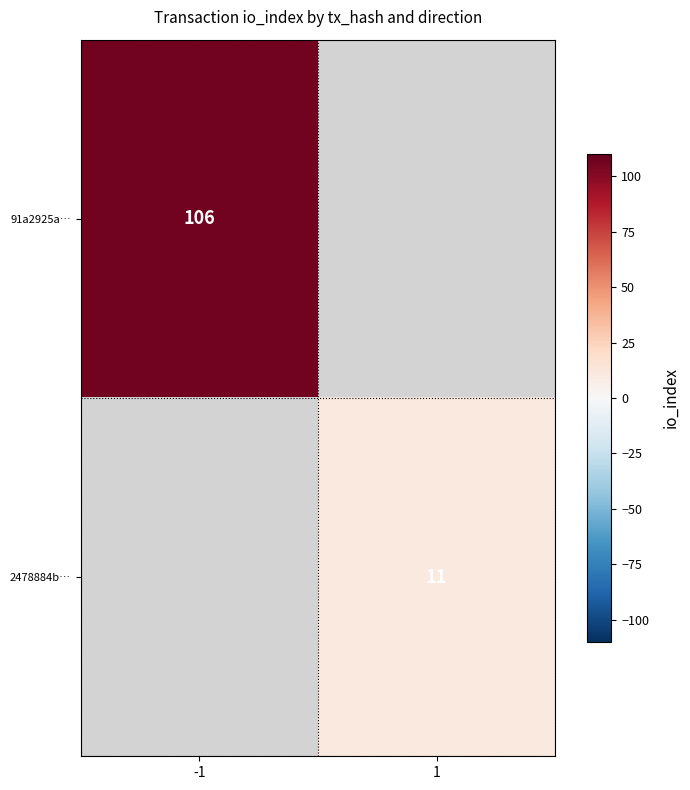

Is the value of 91a2925a… at 1 greater than the value of 2478884b… at 1?

No